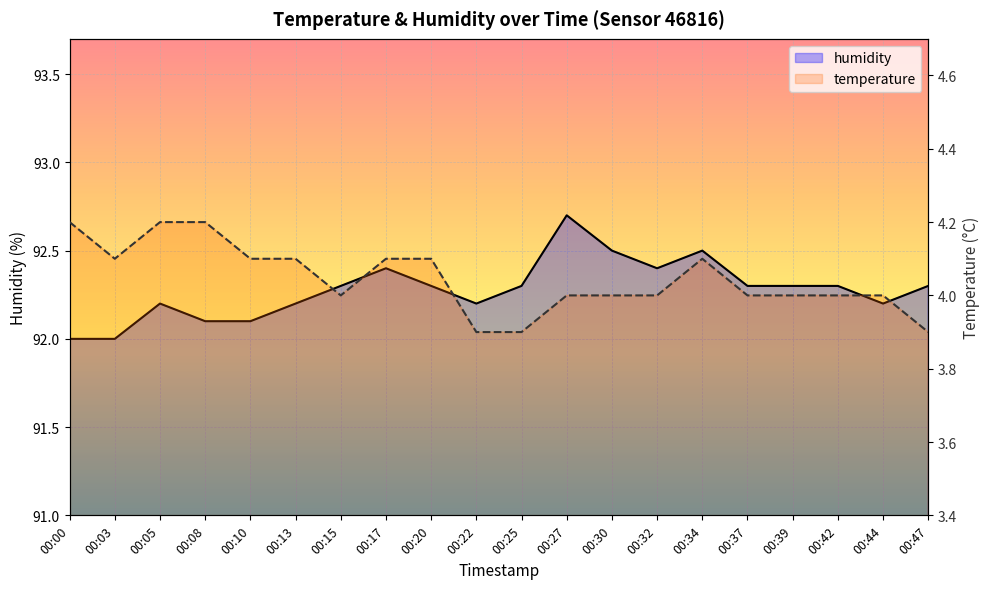

Where is humidity nearest to the value 92?

00:00